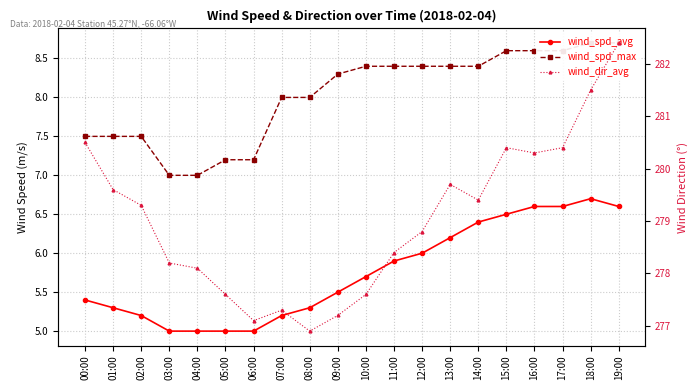

True or false: wind_dir_avg and wind_spd_max intersect in this chart.

False